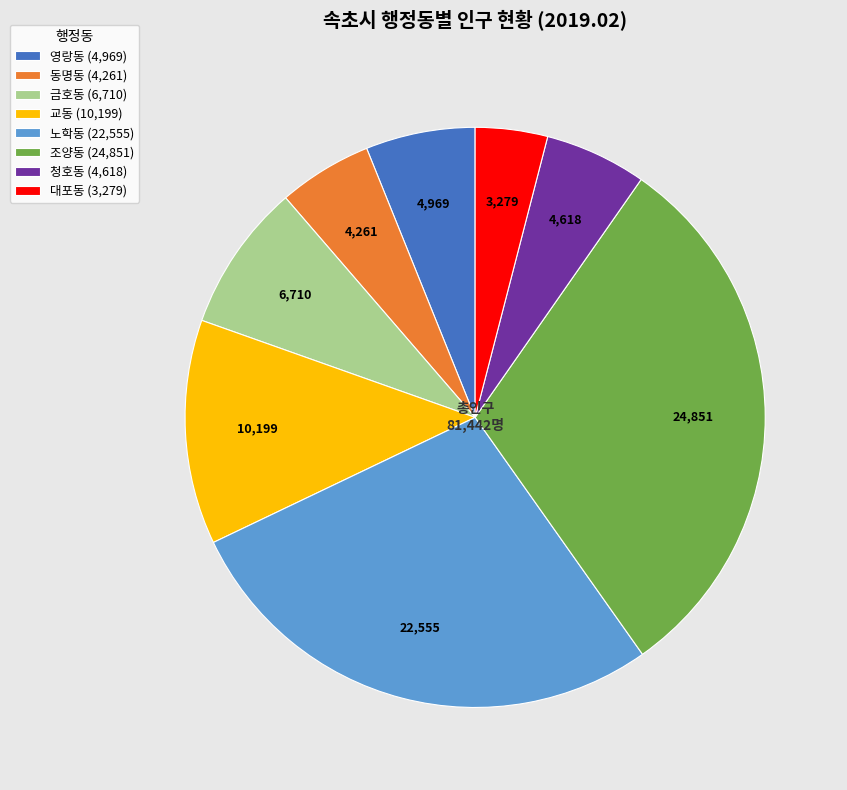

Is there any slice that represents more than half of the pie?

No